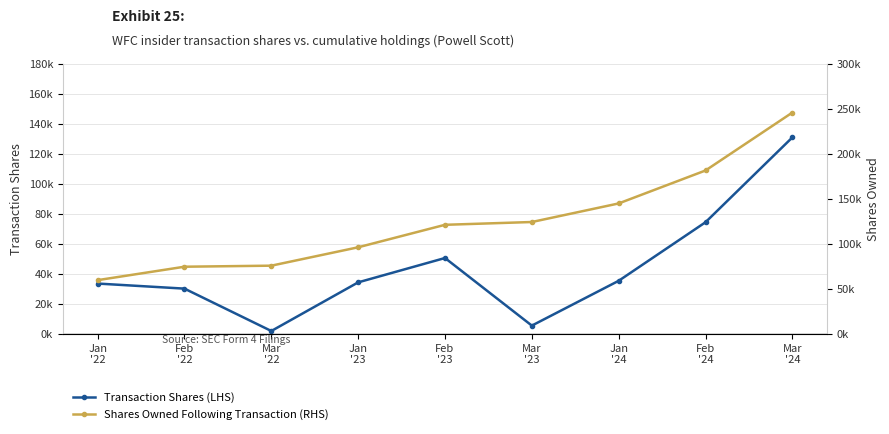

Reading right to left, what are all the values shown in this chart?

Transaction Shares (LHS): 130852	74270	35208	5317	50407	34170	1723	29983	33369
Shares Owned Following Transaction (RHS): 245725	181309	144681	124032	120927	95930	75494	74332	59409